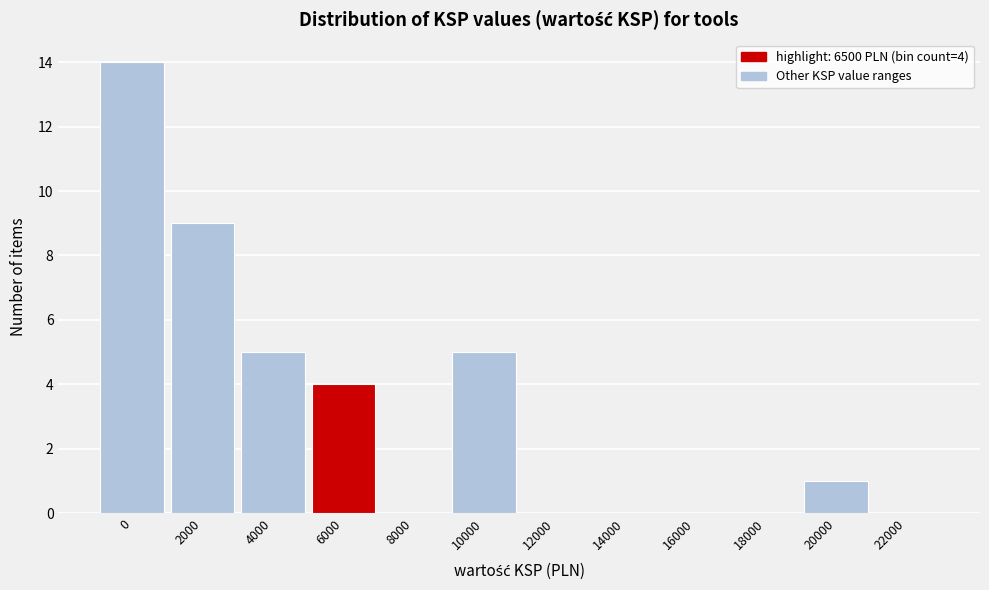

Reading left to right, list all the values displayed in this chart.

0=14	2000=9	4000=5	6000=4	8000=0	10000=5	12000=0	14000=0	16000=0	18000=0	20000=1	22000=0